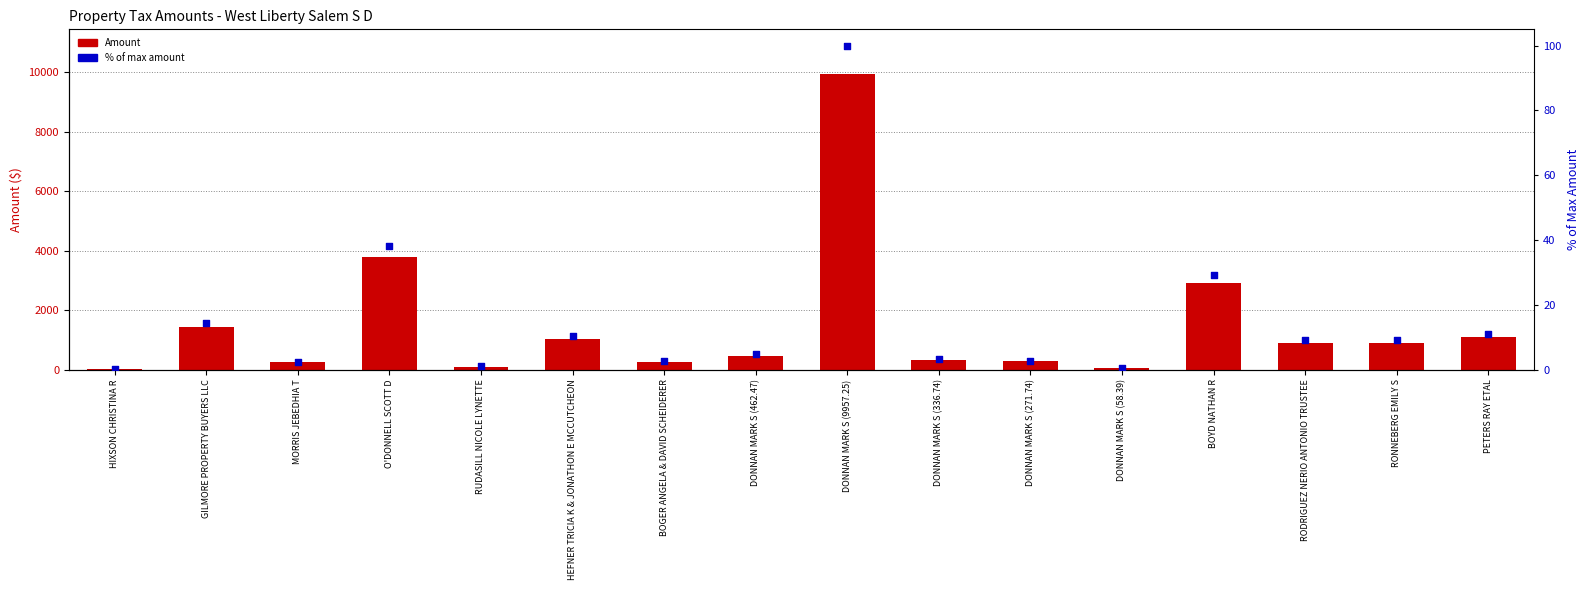

At which category is the sum across all series the highest?

DONNAN MARK S (9957.25)